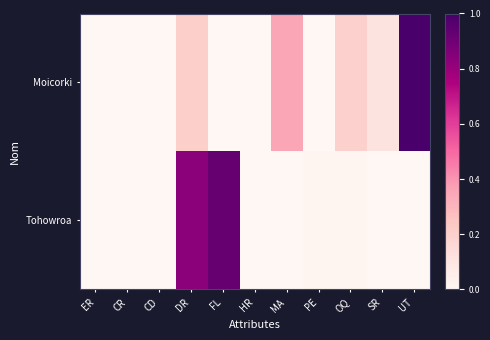

What is the total value across all series at UT?

1.0